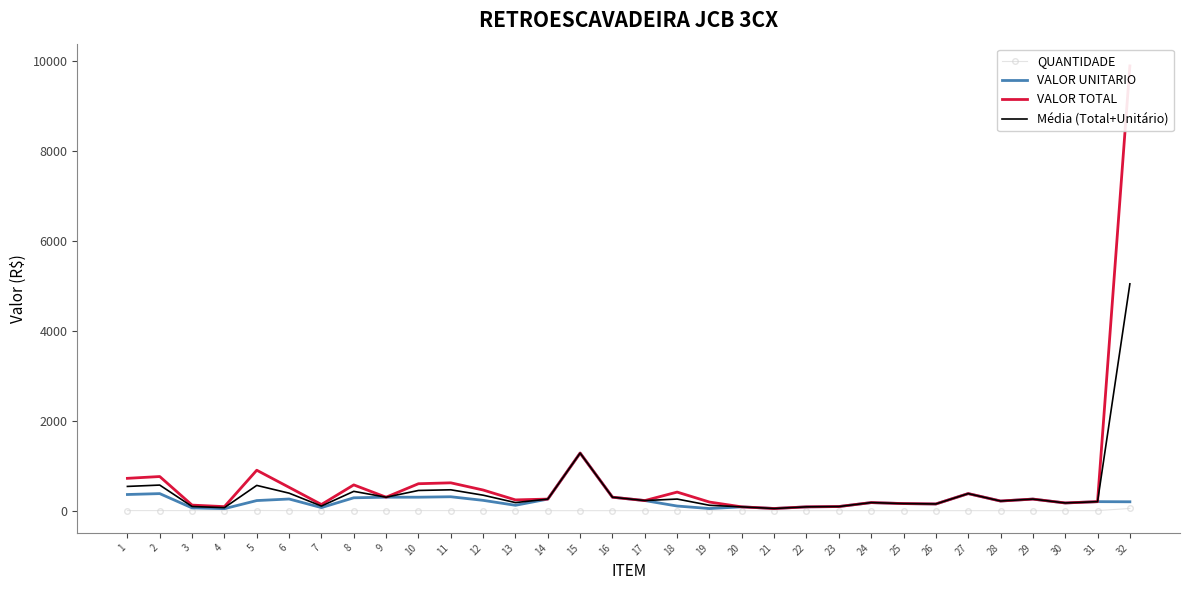

What is the minimum value shown in the chart?

1.0